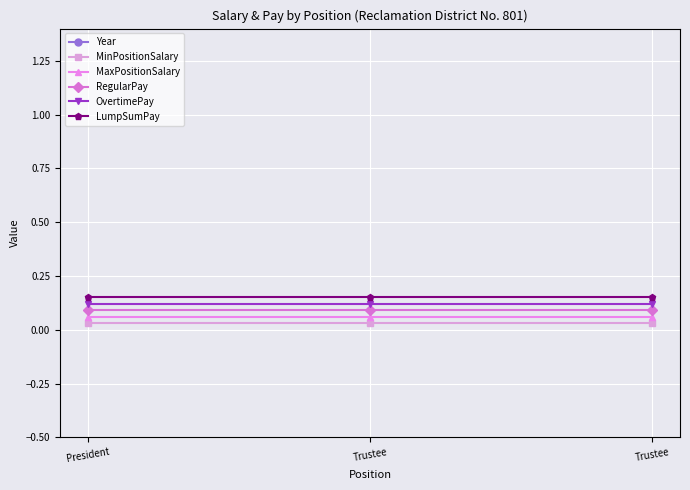

At how many categories does at least one series exceed 2011?

3